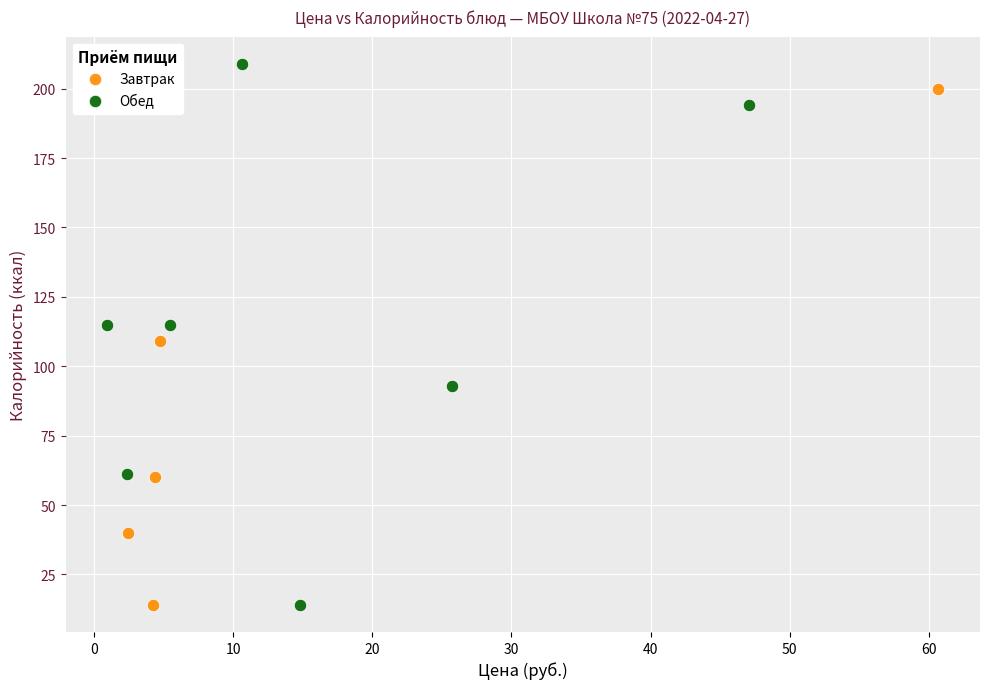

What are all the series names shown in the legend?

Завтрак, Обед